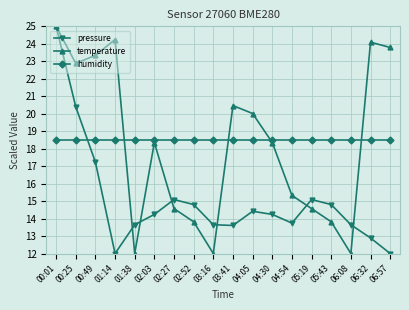

The value of pressure at 01:38 is 23.9. True or false?

False